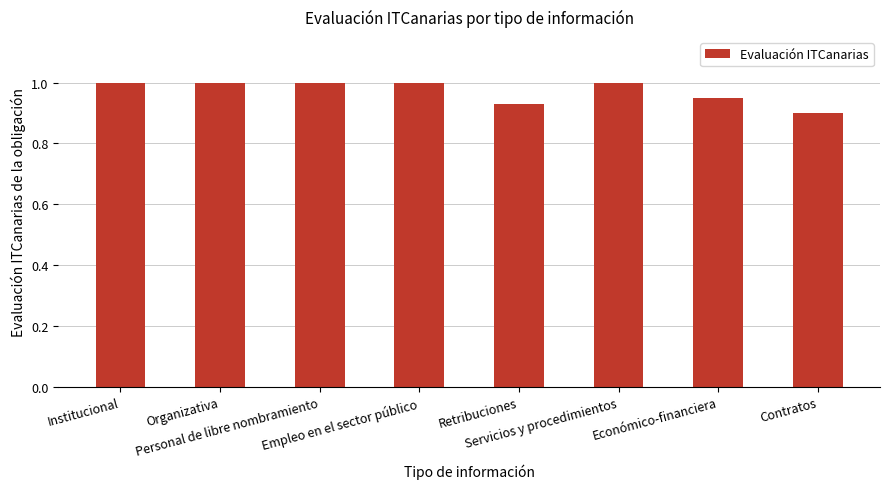

At which category does the chart reach its minimum across all series?

Contratos